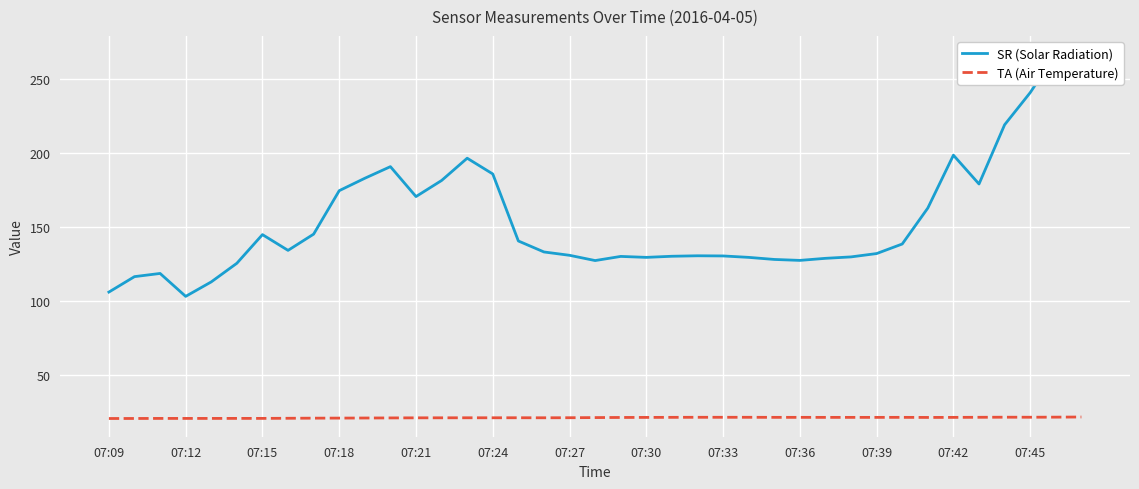

Which series has the largest range (max minus min)?

SR (Solar Radiation)